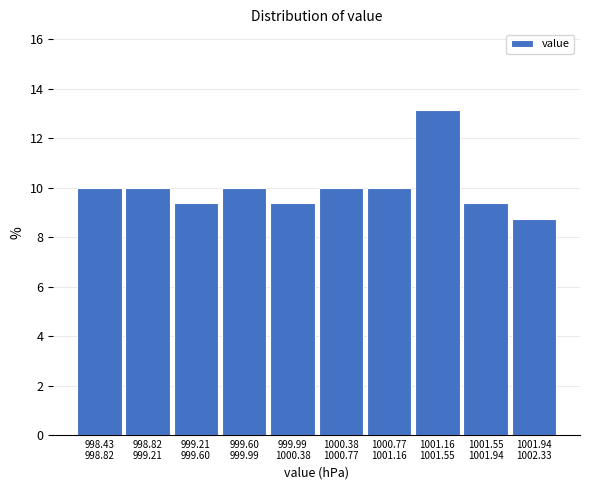

Reading left to right, list all the values displayed in this chart.

10.0	10.0	9.4	10.0	9.4	10.0	10.0	13.1	9.4	8.8